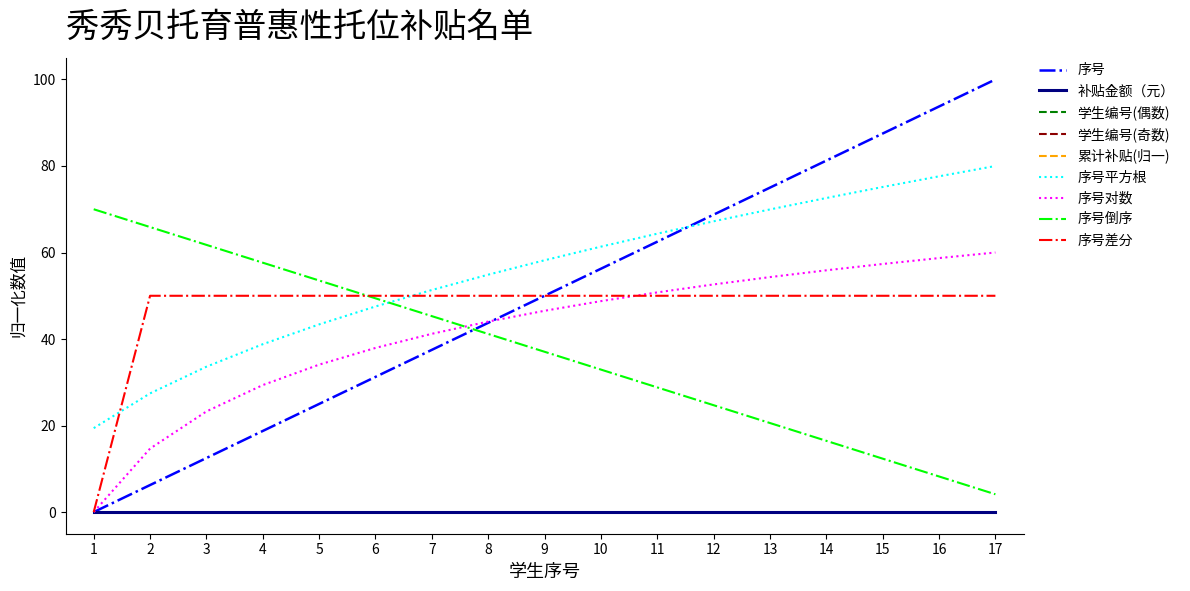

True or false: 序号平方根 has a value of 75.5 at 7.

False